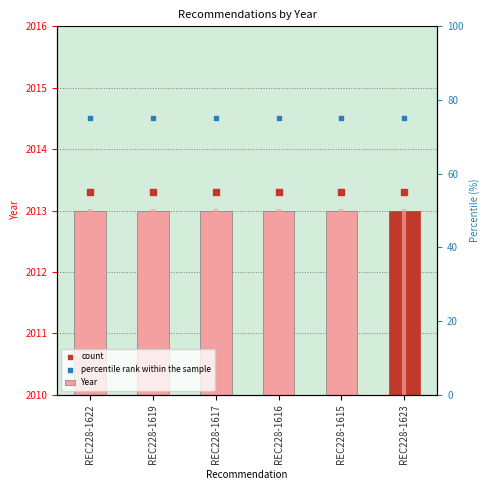

Which series reaches the maximum Y coordinate?

percentile rank within the sample